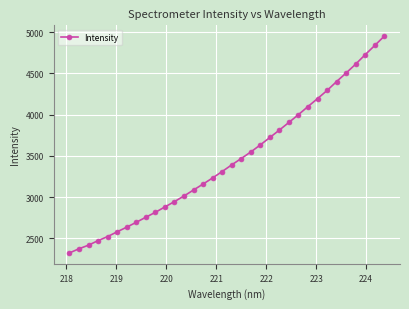

How many series are shown in this chart?

1